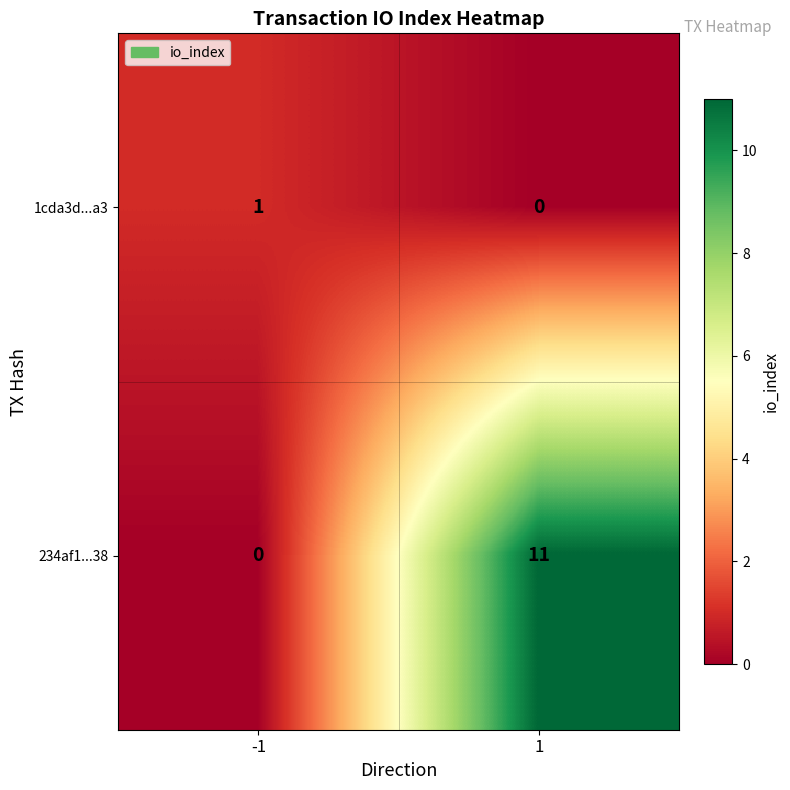

True or false: 234af1...38 has a value of 11 at 1.

True